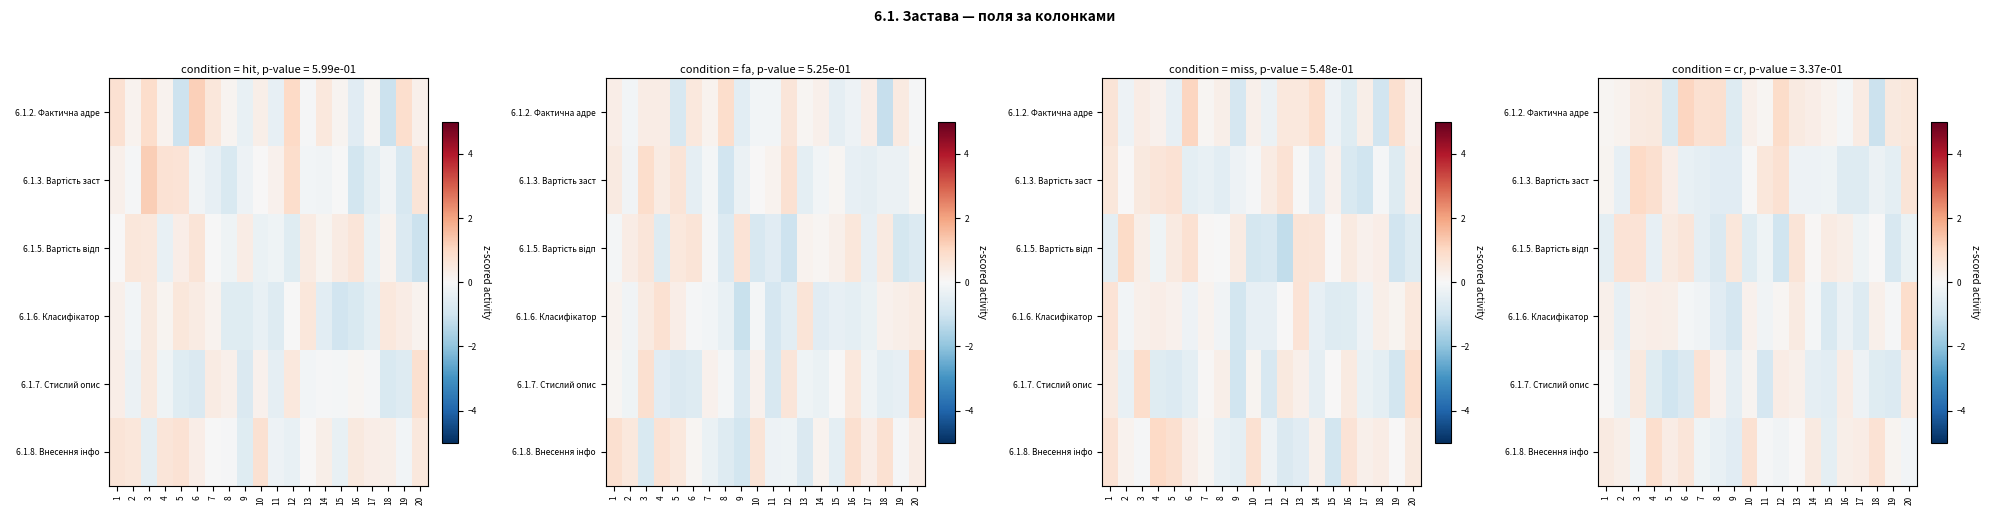

Read the 6.1.5. Вартість відп value at 15.

0.4